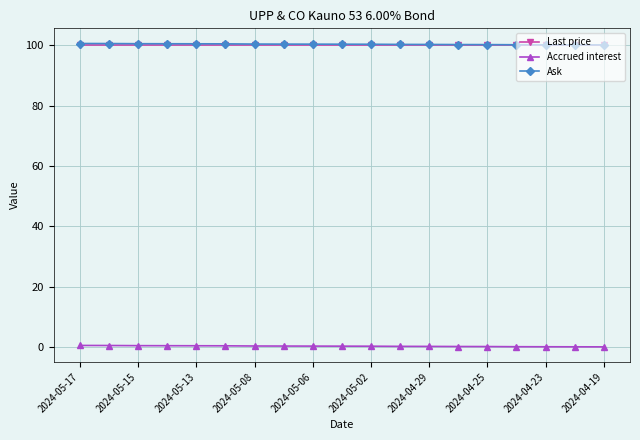

Does the chart have visible grid lines?

Yes